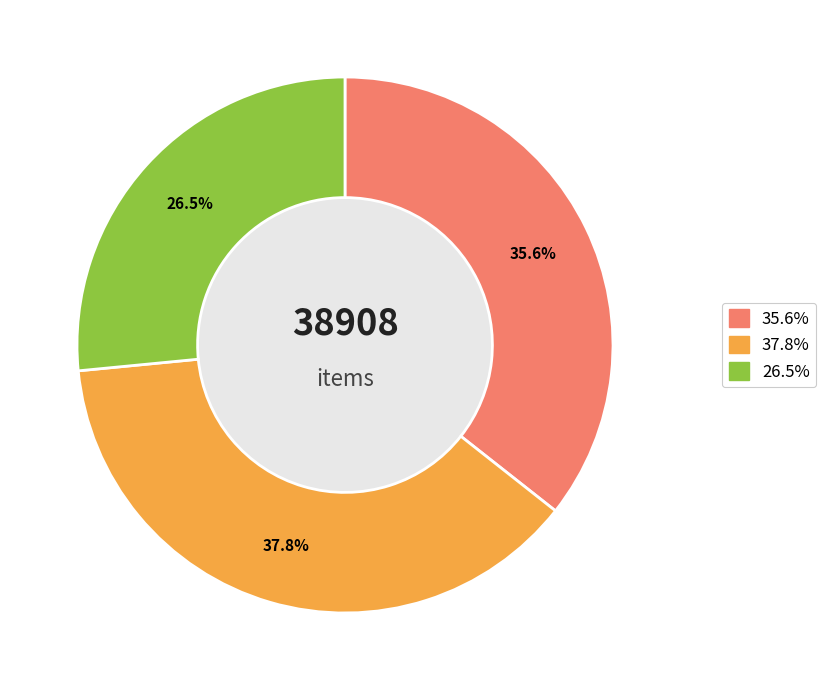

Is there any slice that represents more than half of the pie?

No